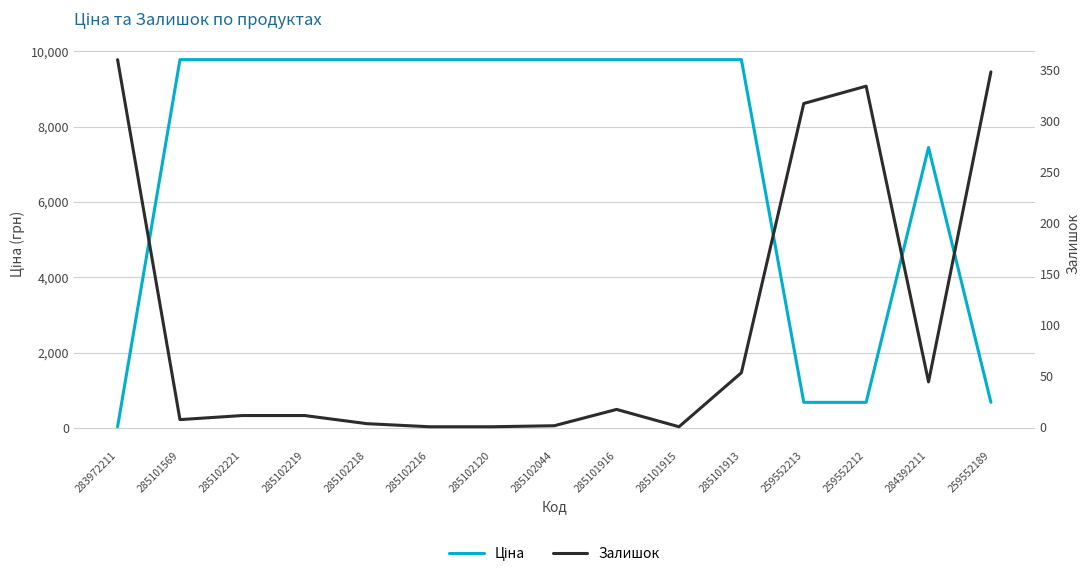

At which label does Ціна reach its peak?

285101569